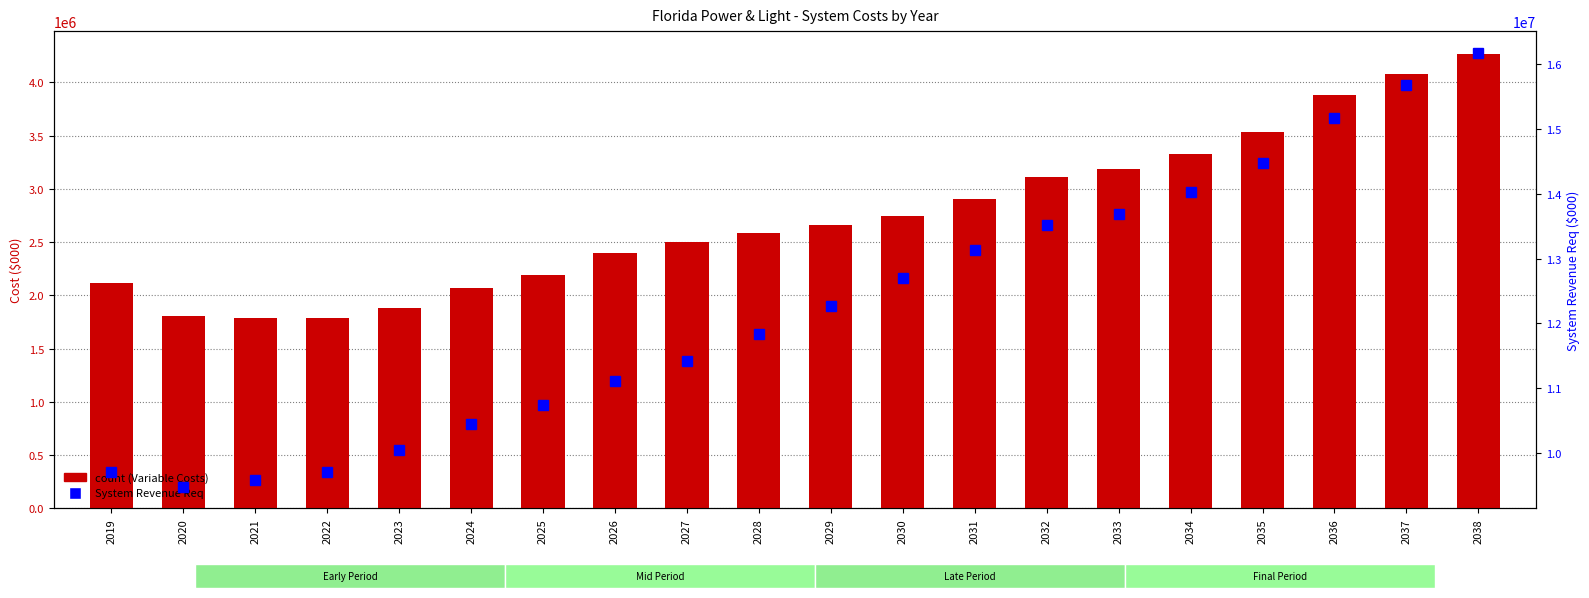

At how many categories does at least one series exceed 5625463?

20